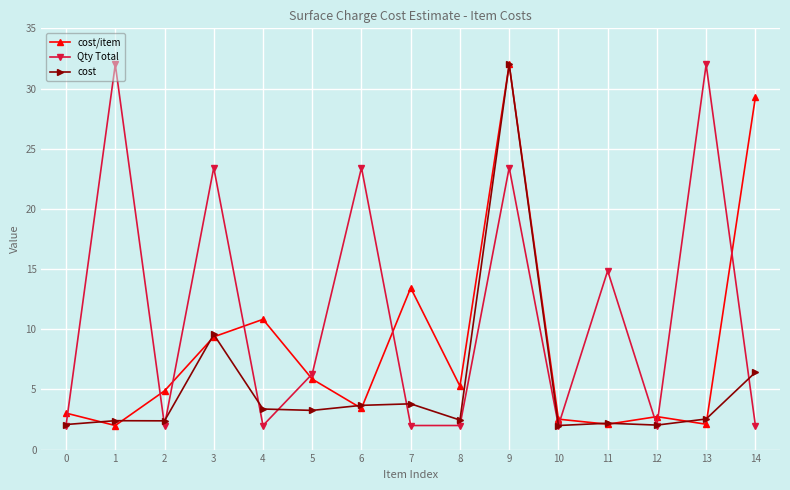

Between which two adjacent categories do Qty Total and cost/item first intersect?

0 and 1